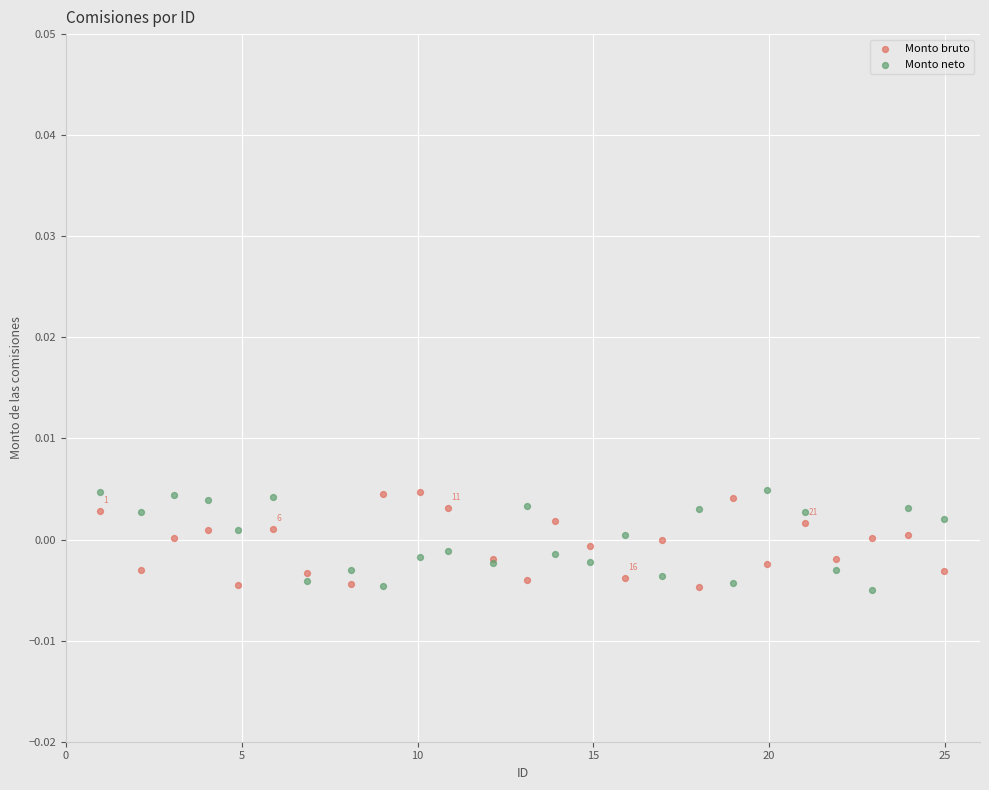

What are all the series names shown in the legend?

Monto bruto, Monto neto